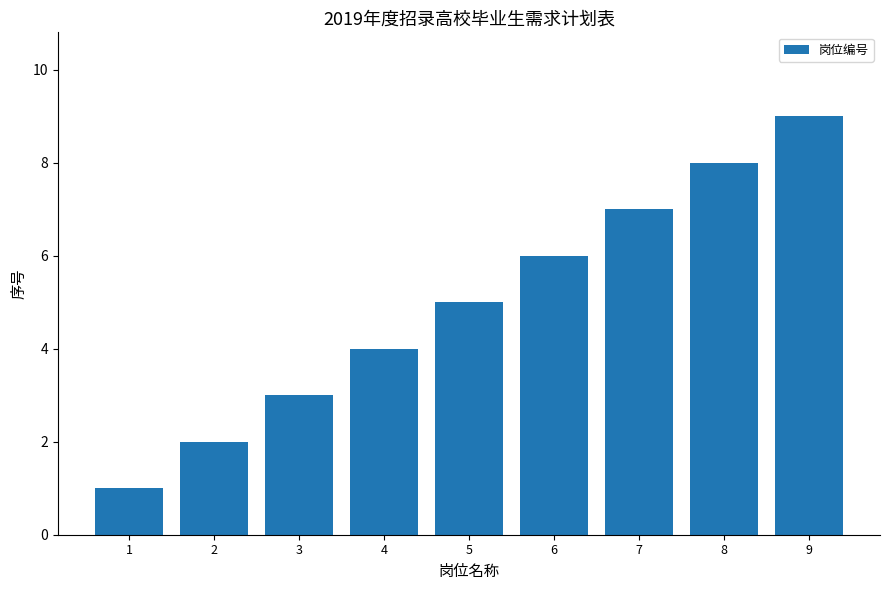

What is the value of the 1st bar from the left?

1